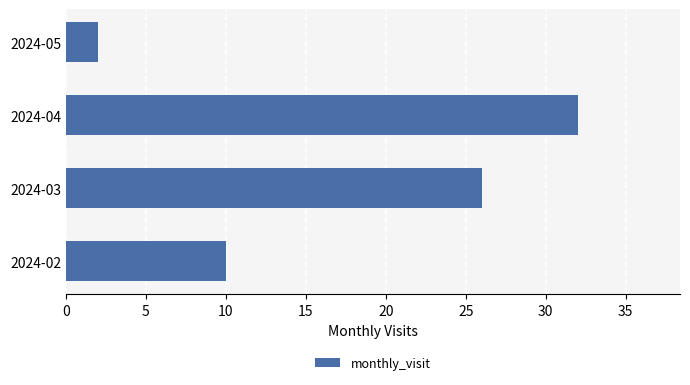

What is the sum of the values at 2024-05 and 2024-03?

28